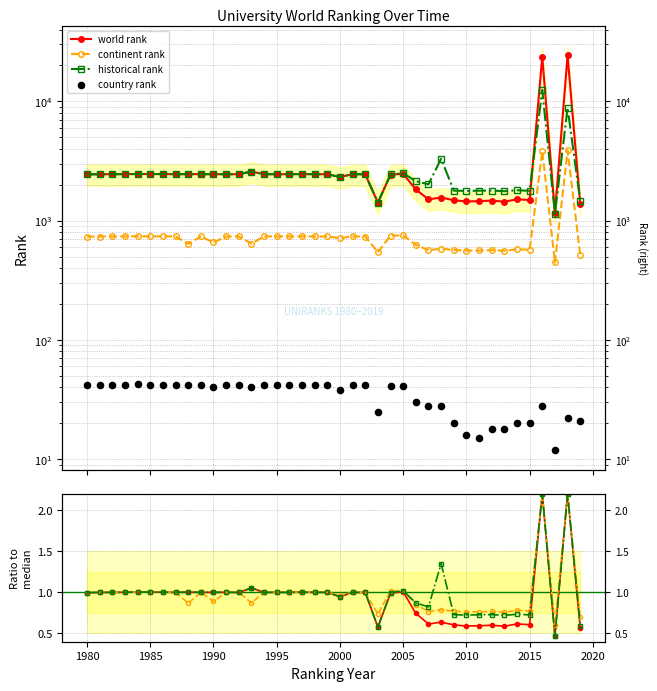

At which category is the sum across all series the highest?

2016